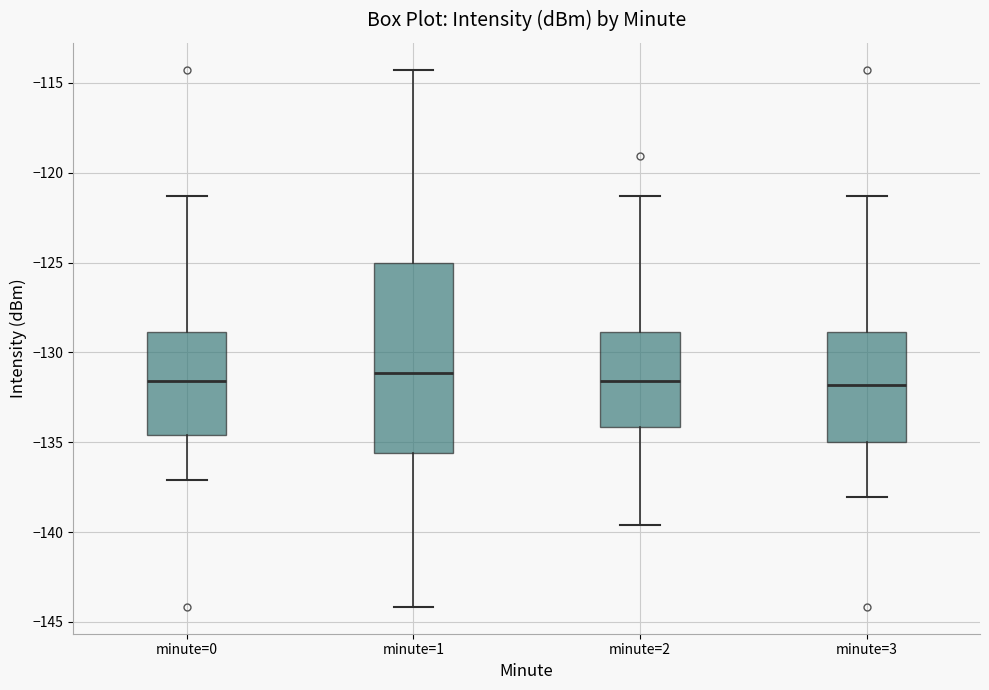

Reading left to right, transcribe this box plot: for each box, give where its median line is, the range the box spans, and where its two whiskers end, as read against the y-axis. The values are not printed on the chart, so give them approximately, as read against the axis.

minute=0: median -131.5, box -134.5 to -129.0, whiskers -137.0 to -121.5
minute=1: median -131.0, box -135.5 to -125.0, whiskers -144.0 to -114.5
minute=2: median -131.5, box -134.0 to -129.0, whiskers -139.5 to -121.5
minute=3: median -132.0, box -135.0 to -129.0, whiskers -138.0 to -121.5